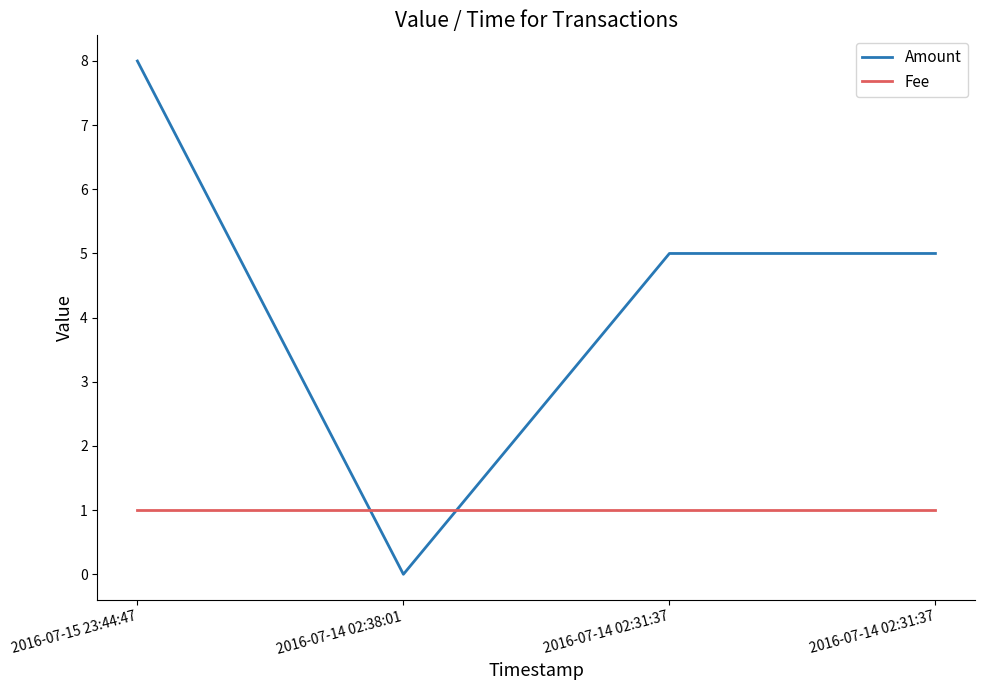

What is the difference between the maximum and second lowest values in the Amount series?

3